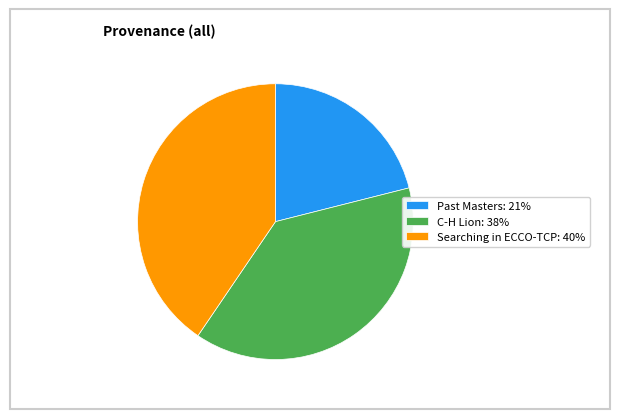

Which has a higher value, Past Masters: 21% or Searching in ECCO-TCP: 40%?

Searching in ECCO-TCP: 40%